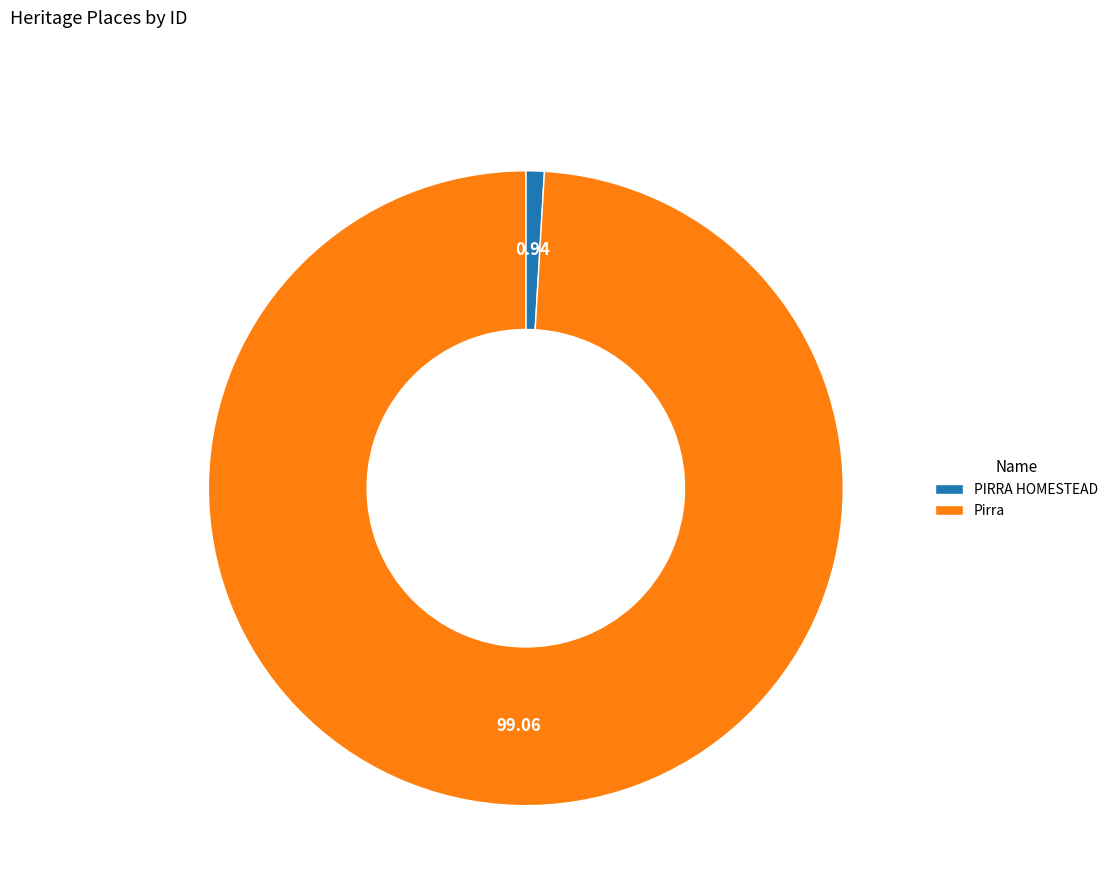

Does Pirra account for over 50% of the chart?

Yes